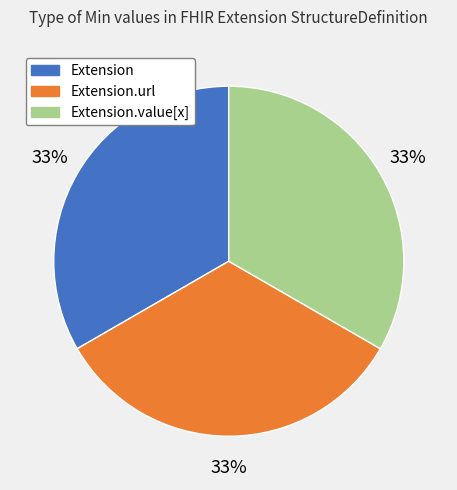

Count the number of slices in the pie.

3